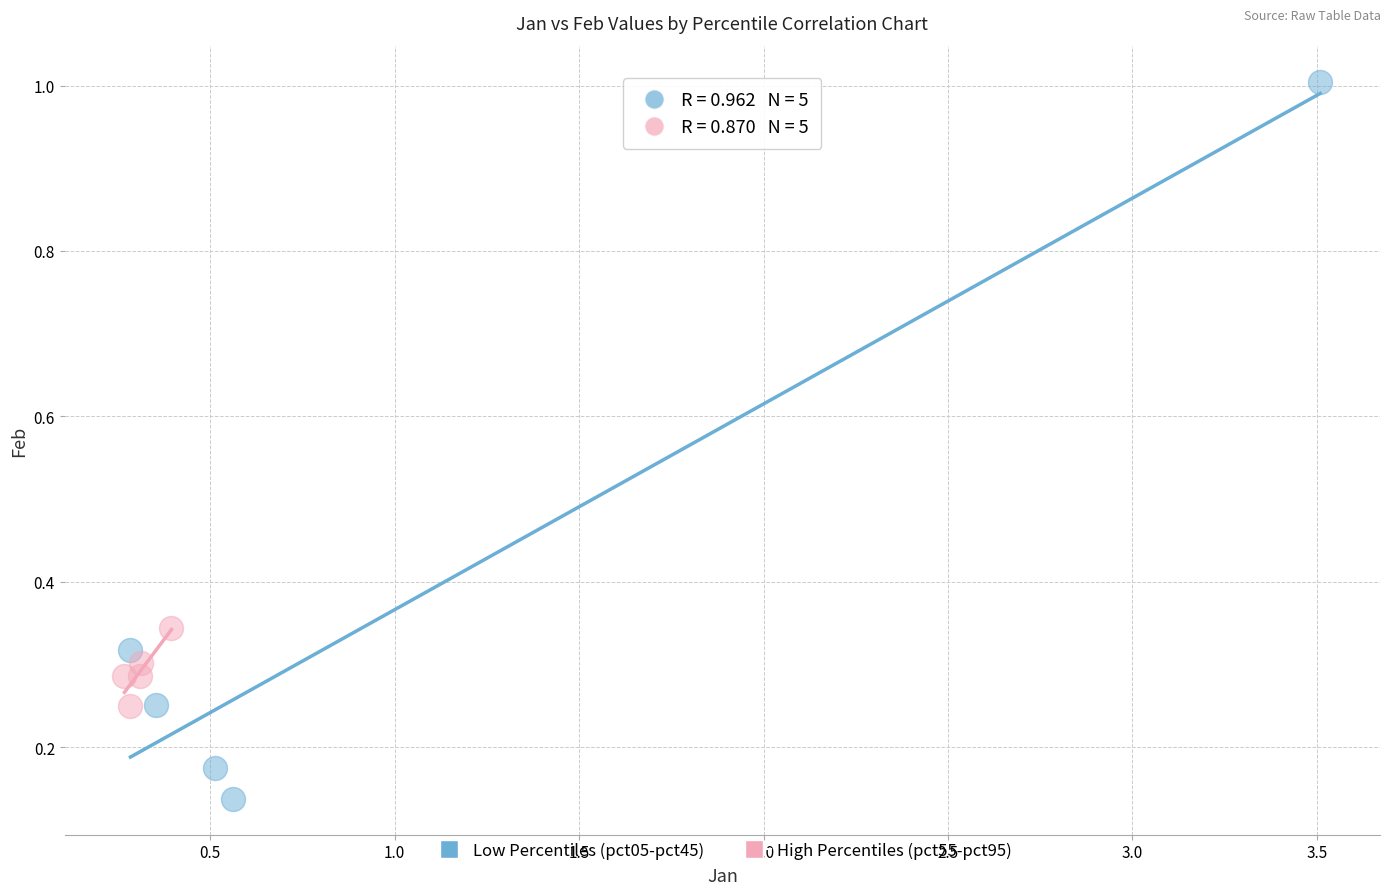

Which series contains the lowest Y value?

Low Percentiles (pct05-pct45)